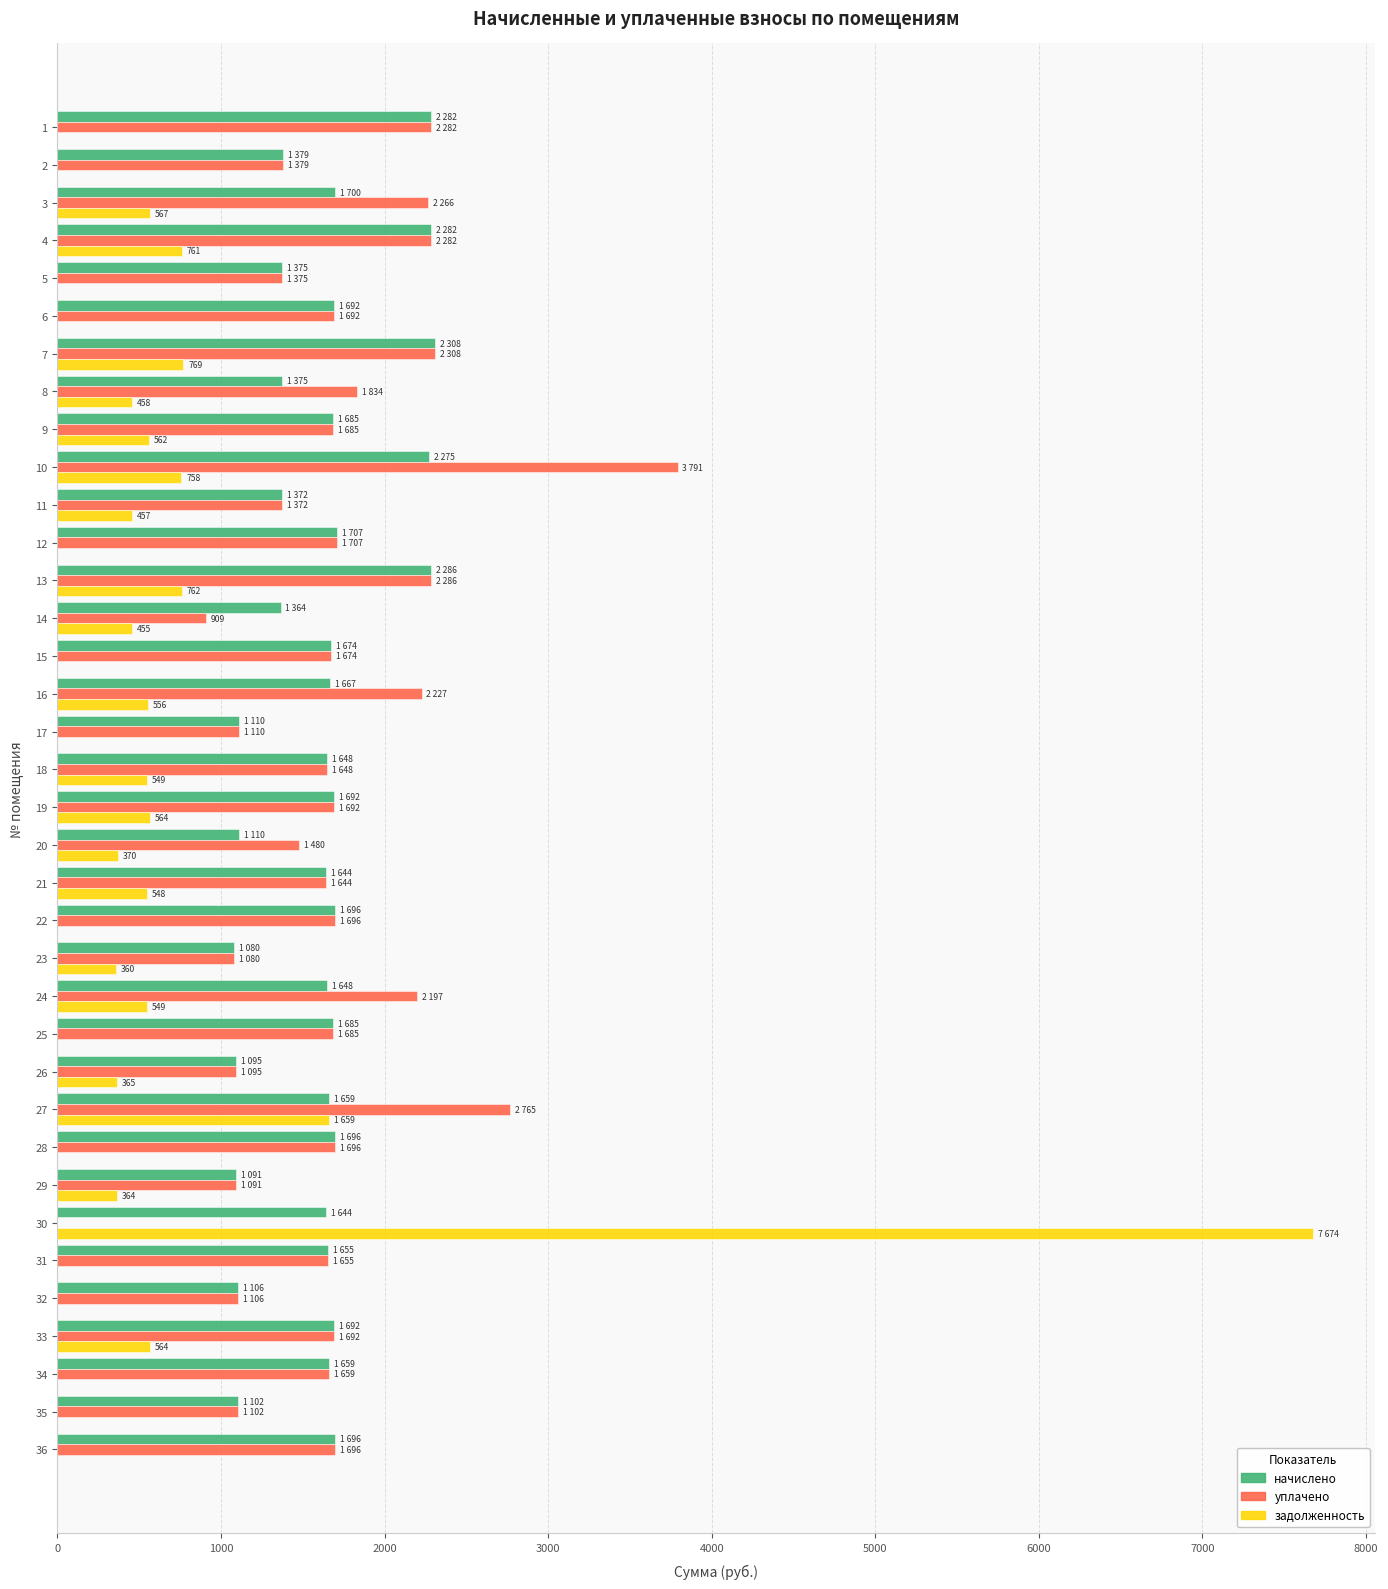

What is the sum of the уплачено values at 22 and 31?

3351.5